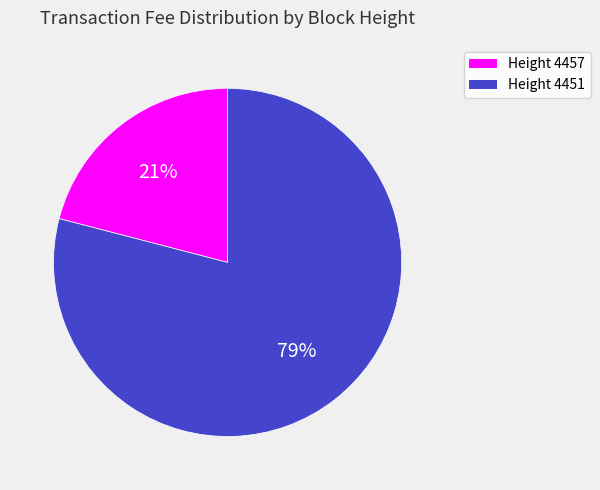

To the nearest percent, what is the average slice percentage?

50%